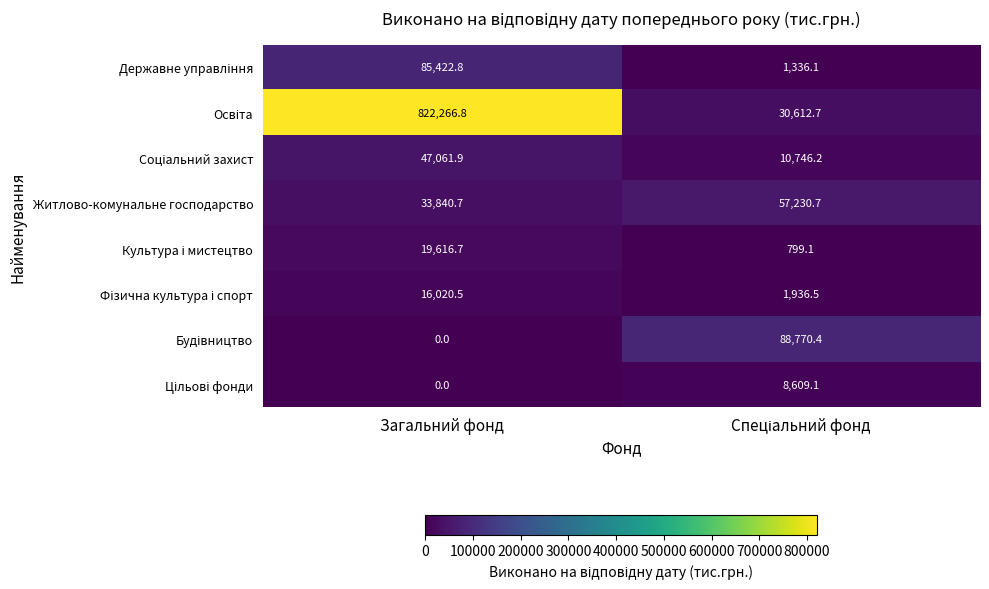

What is the total value across all series at Загальний фонд?

1024229.4